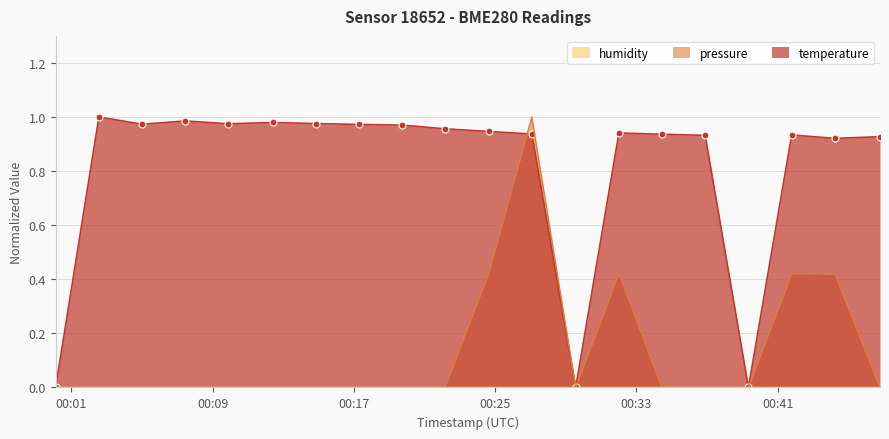

At which label is pressure closest to 0?

2023-05-25T00:00:07